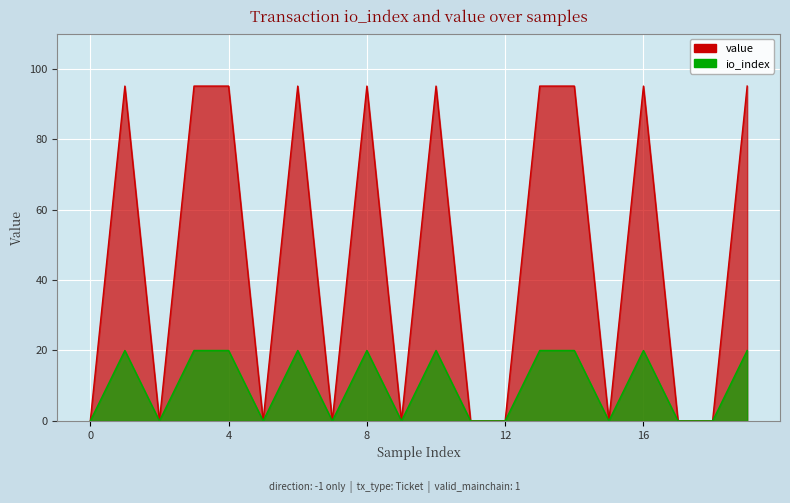

True or false: value and io_index intersect in this chart.

False